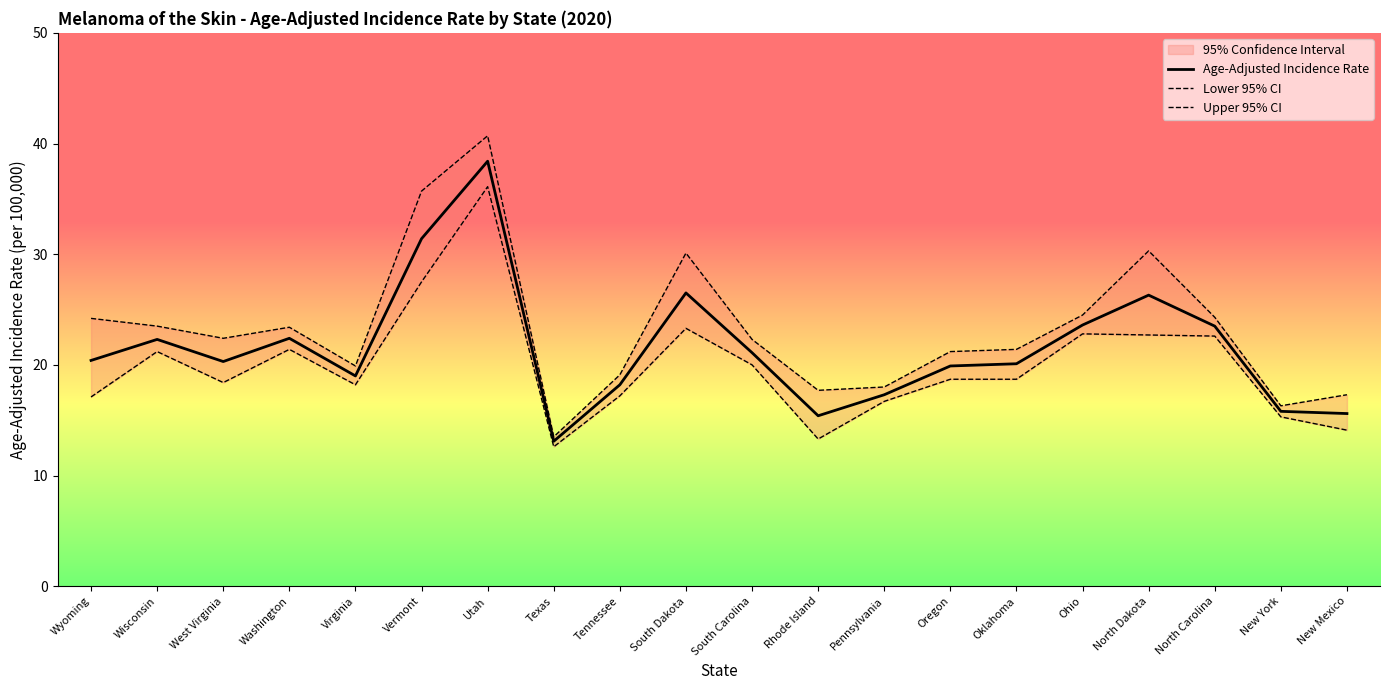

Between Wyoming and North Carolina, which series saw the biggest shift?

Lower 95% CI